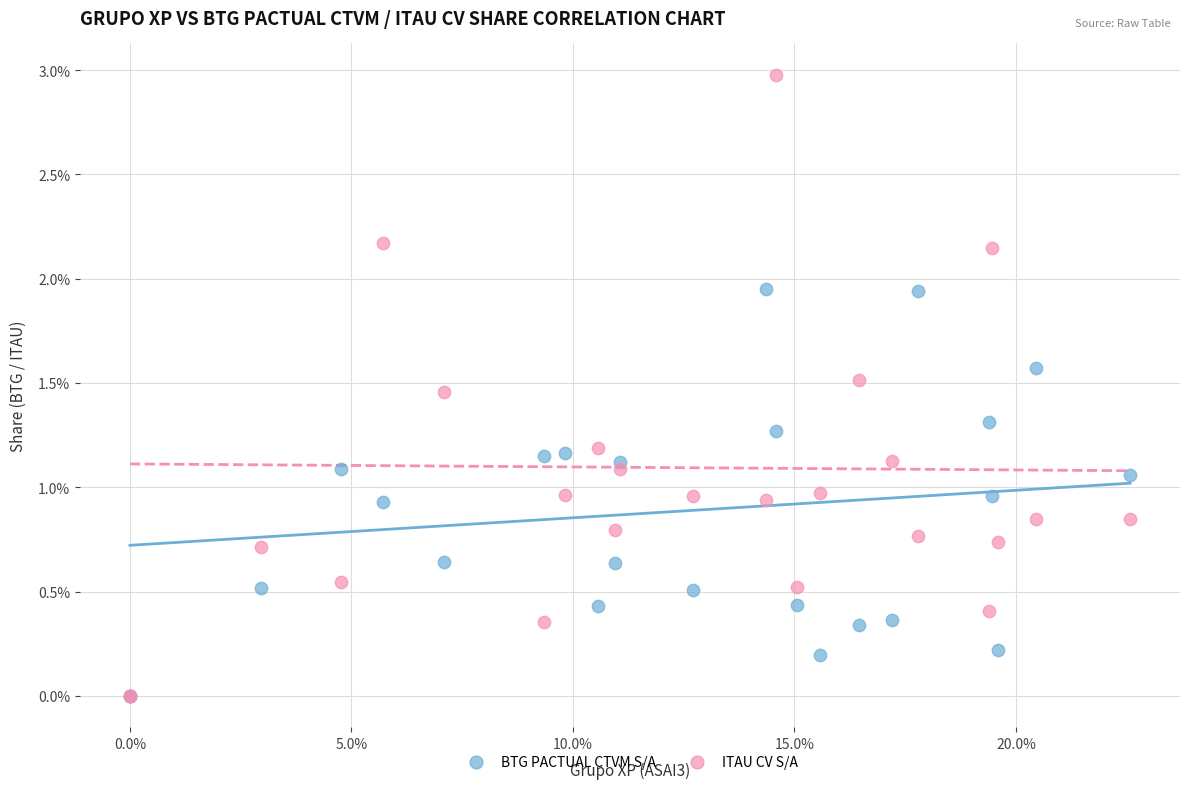

Which series has the largest Y range (max minus min)?

ITAU CV S/A